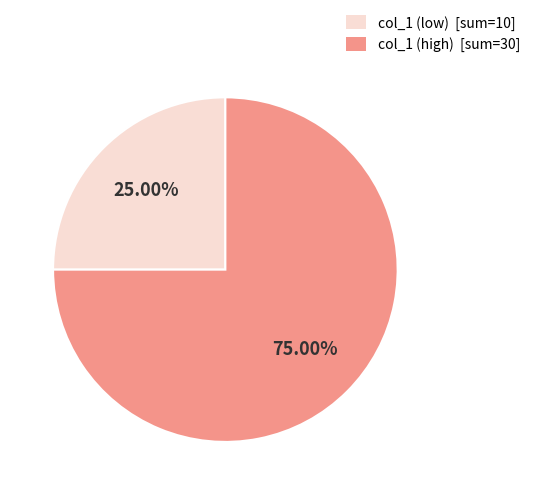

Combined, do col_1 (low) [sum=10] and col_1 (high) [sum=30] account for over 50%?

Yes